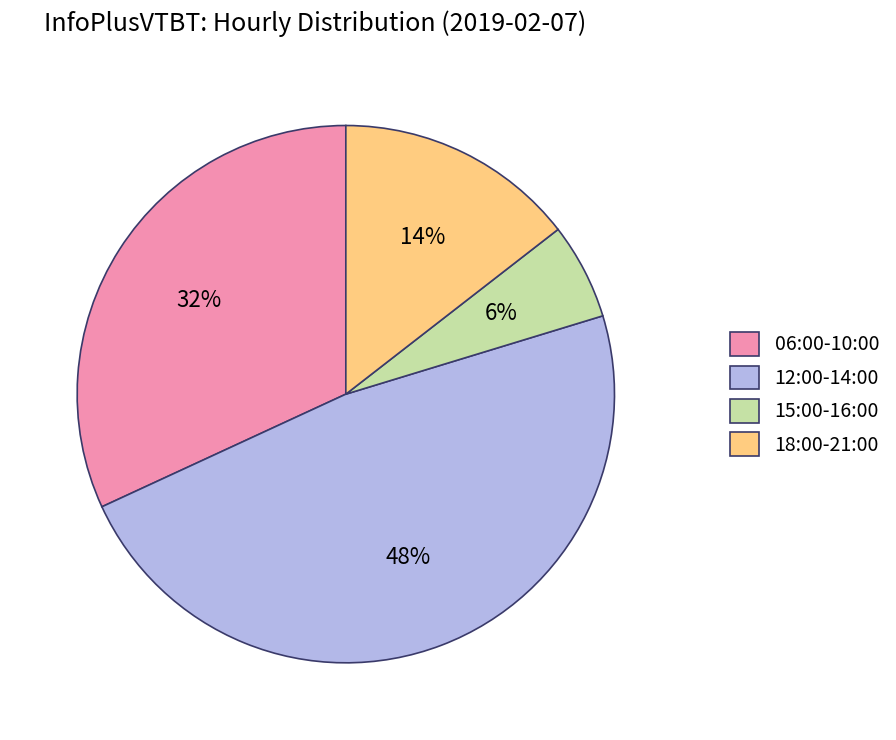

Which has a higher value, 06:00-10:00 or 15:00-16:00?

06:00-10:00